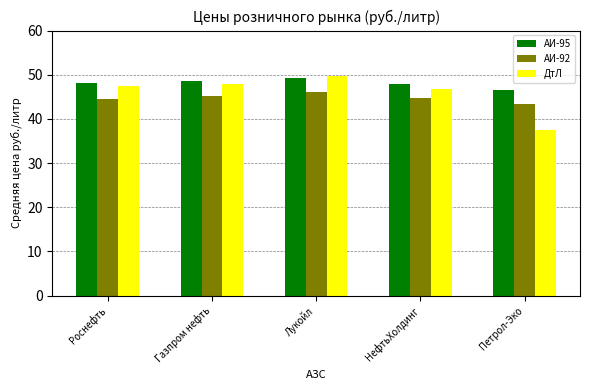

What is the value of the АИ-92 bar at the 1st from the left?

44.6